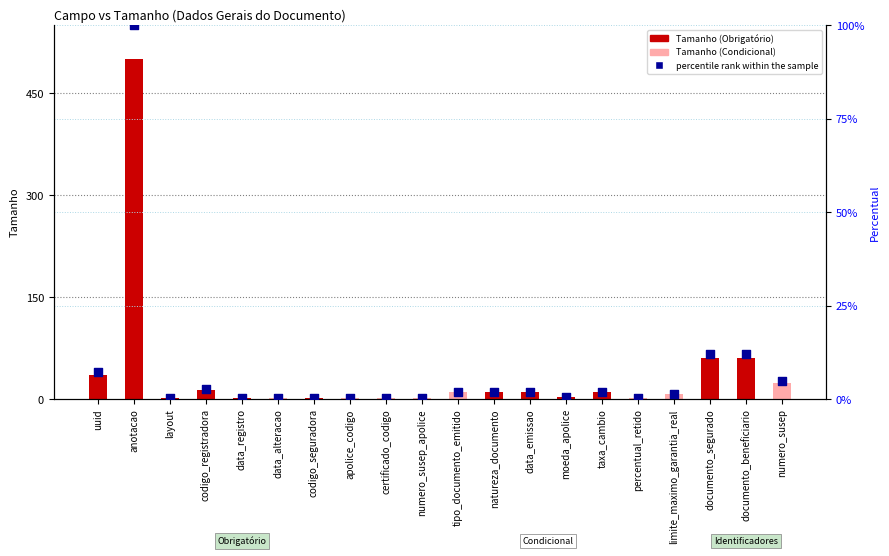

What is the total value across all series at taxa_cambio?

12.0